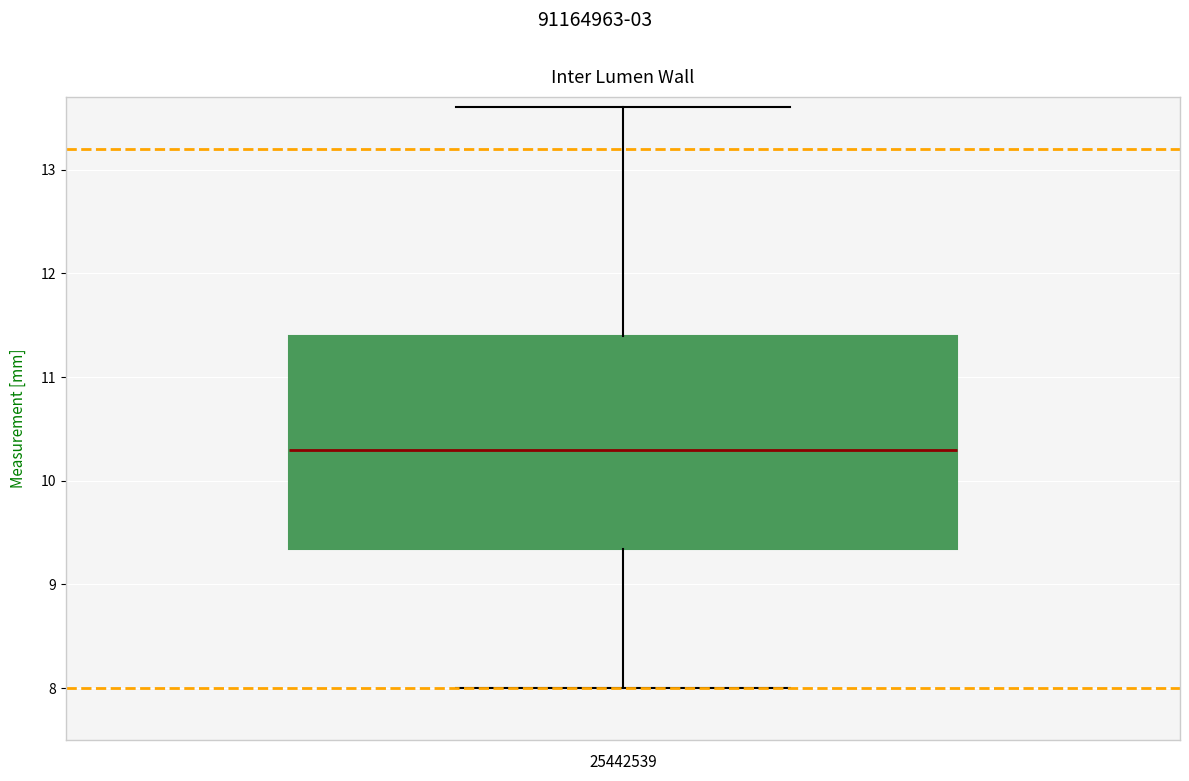

Transcribe this box plot: give where the median line is, the range the box spans, and where the two whiskers end, as read against the y-axis. The values are not printed on the chart, so give them approximately, as read against the axis.

median 10.3, box 9.3 to 11.4, whiskers 8.0 to 13.6